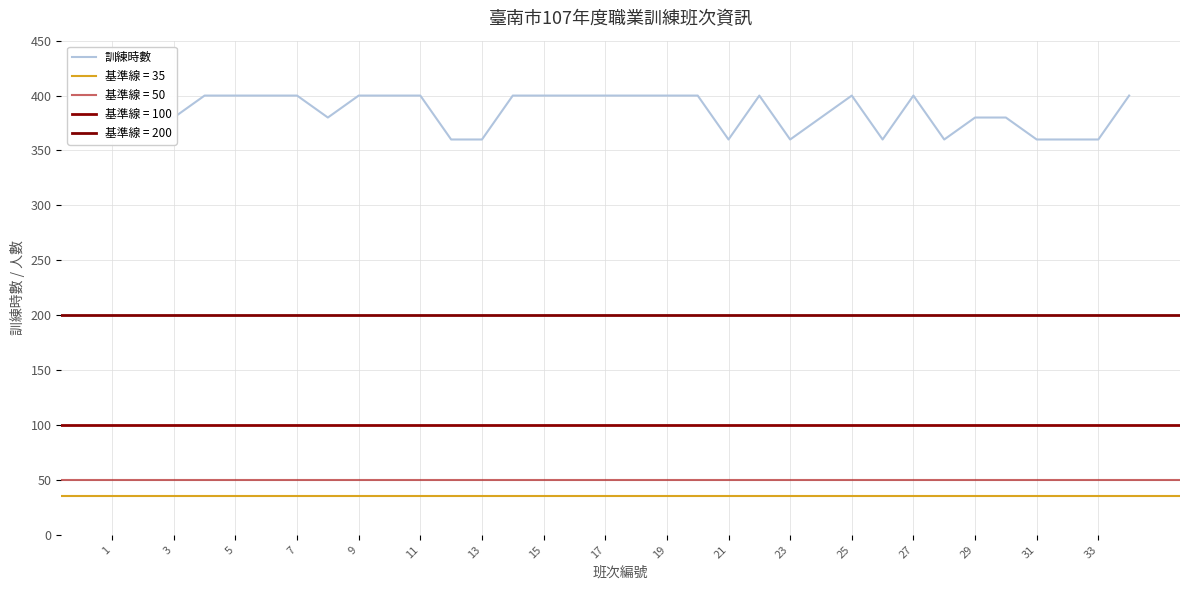

What is the maximum value shown in the chart?

400